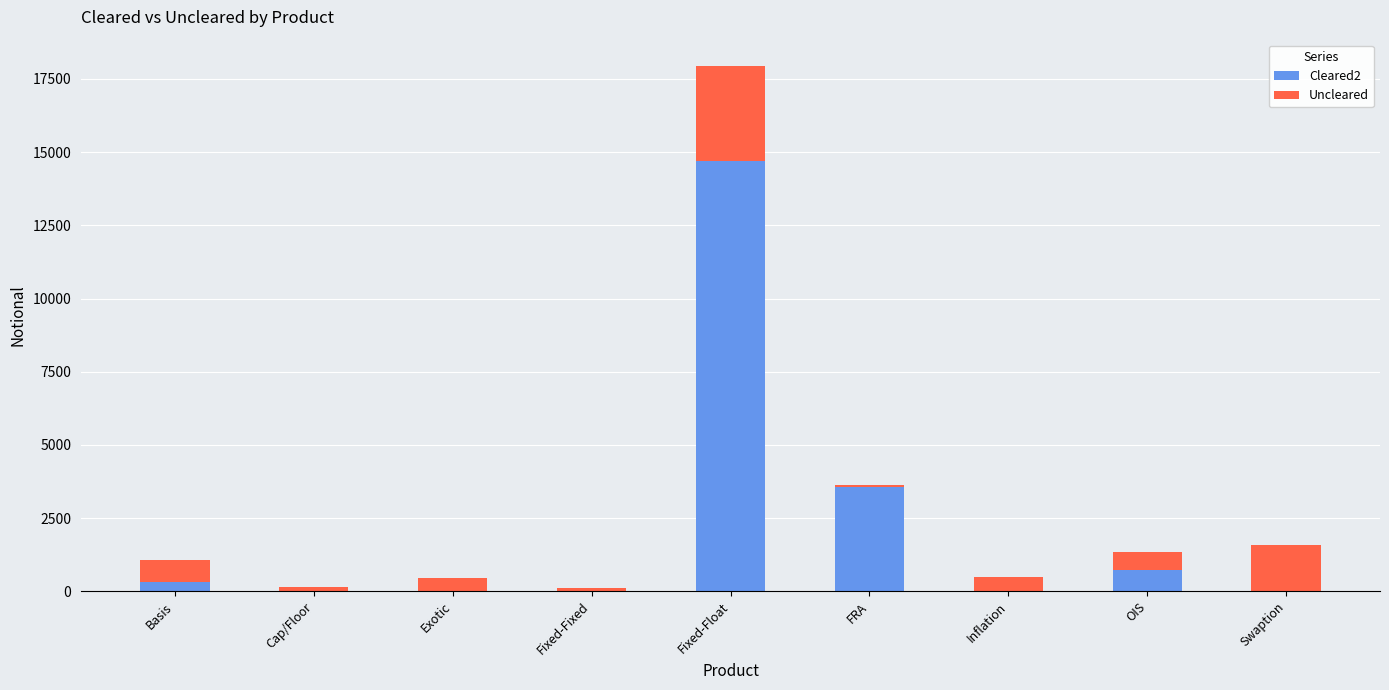

True or false: Cleared2 has a value of 7778 at Fixed-Float.

False